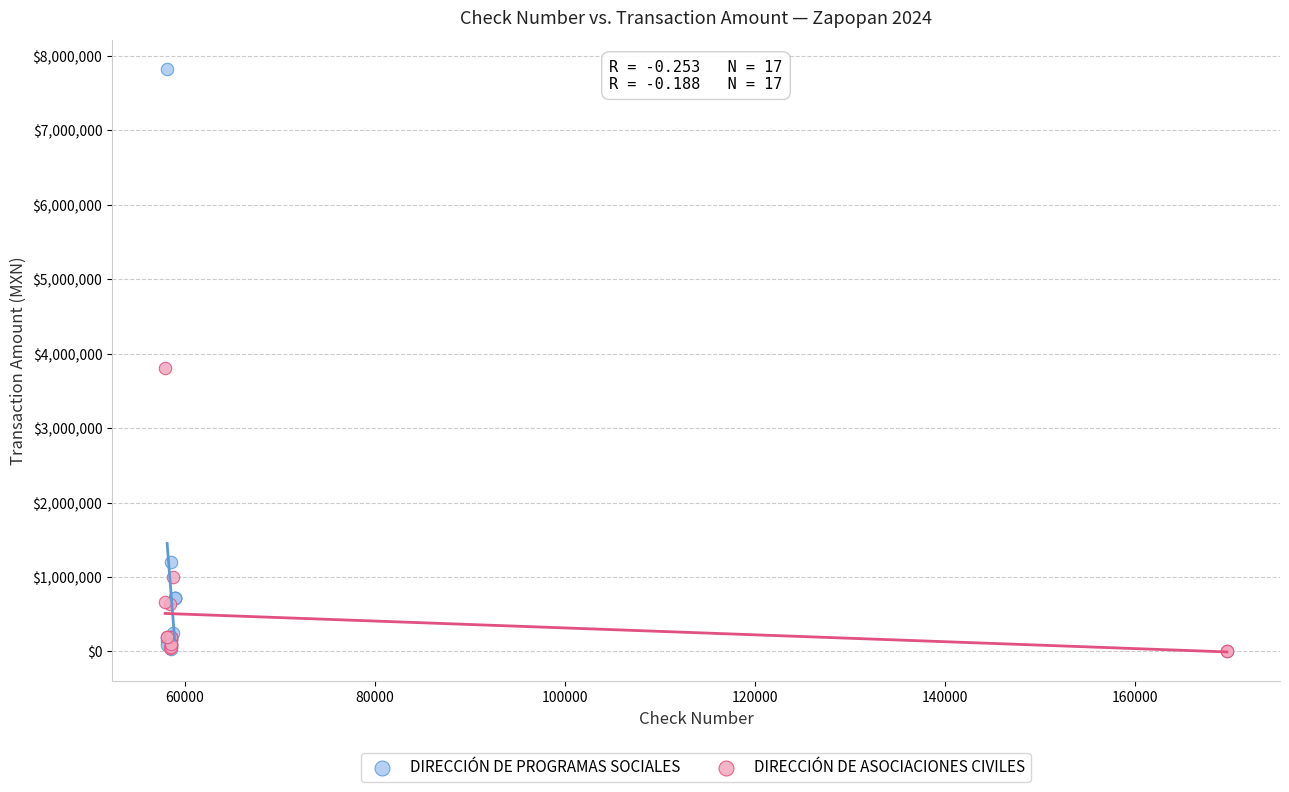

What are all the series names shown in the legend?

DIRECCIÓN DE PROGRAMAS SOCIALES, DIRECCIÓN DE ASOCIACIONES CIVILES